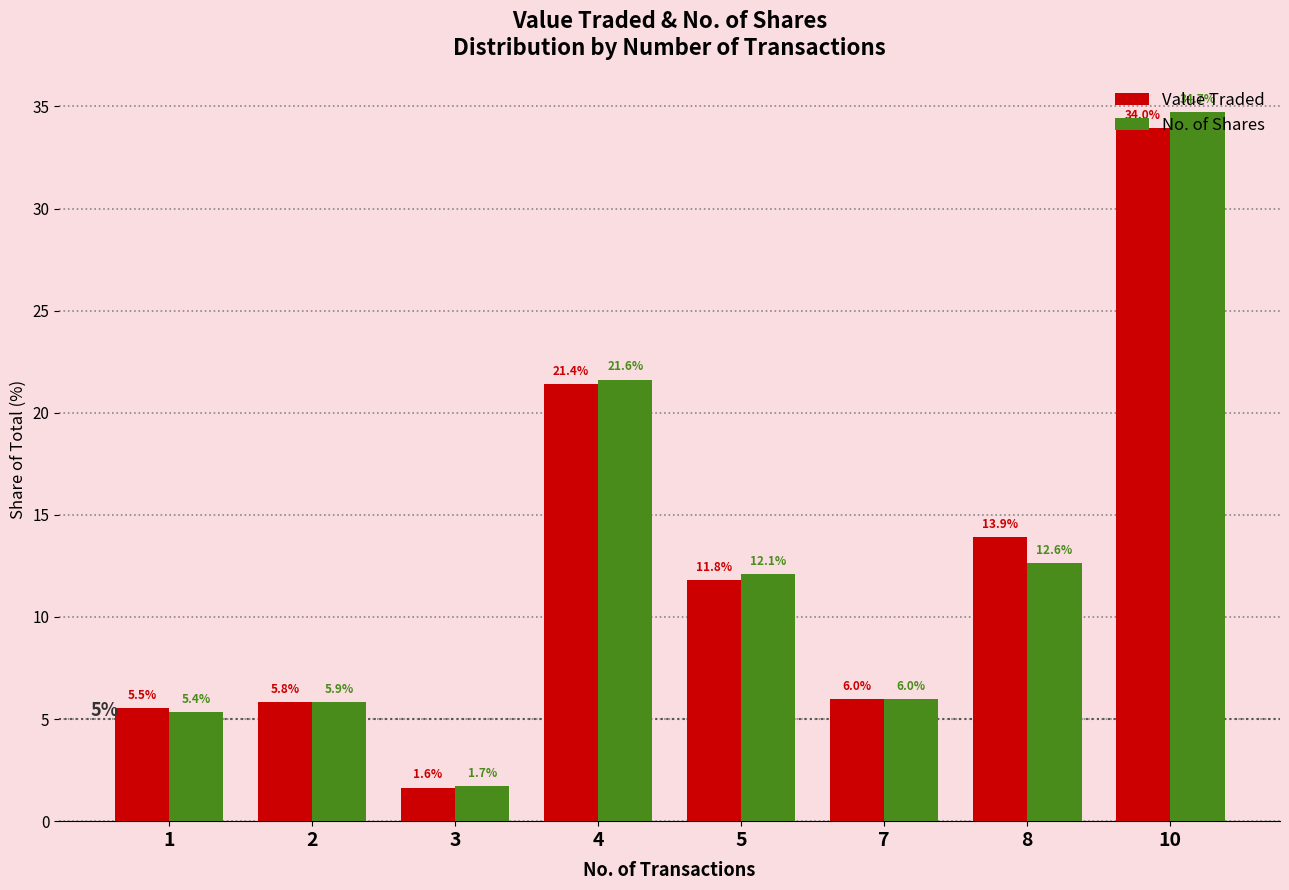

The Value Traded series shows 17.0 at 10. True or false?

False